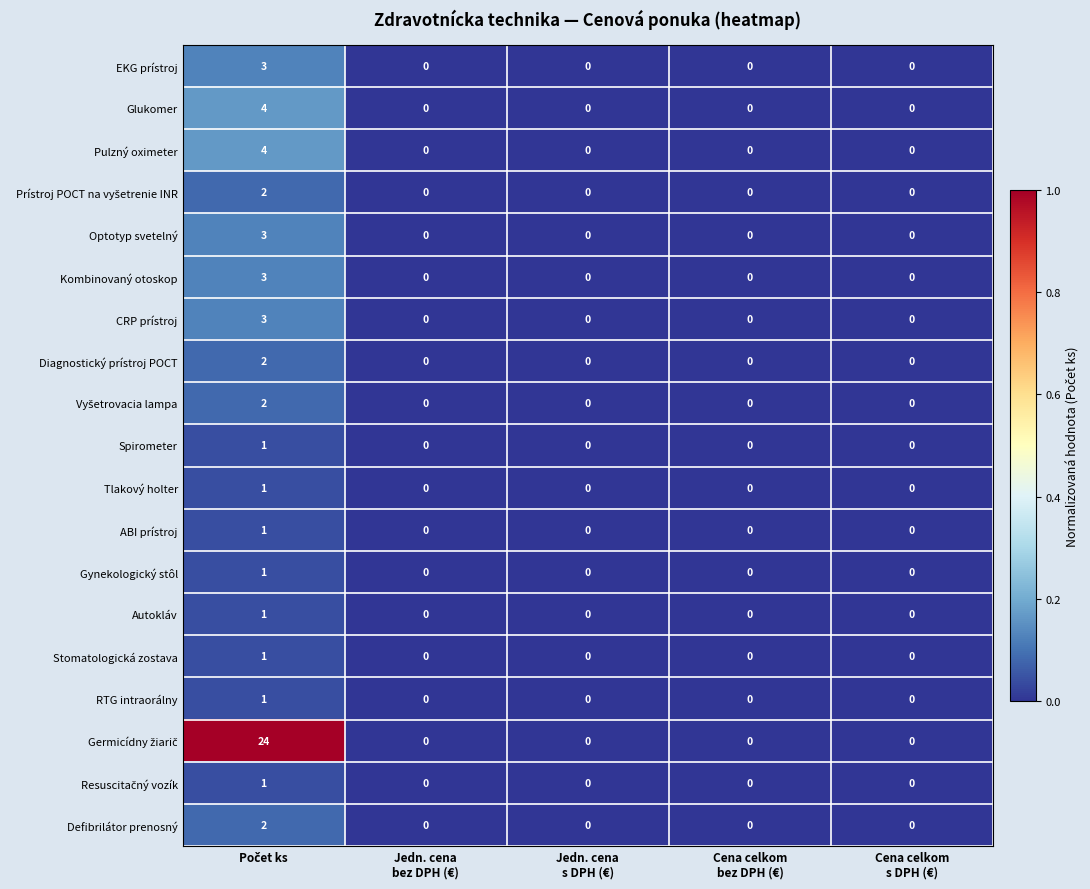

How many Defibrilátor prenosný values are between 0 and 1?

4